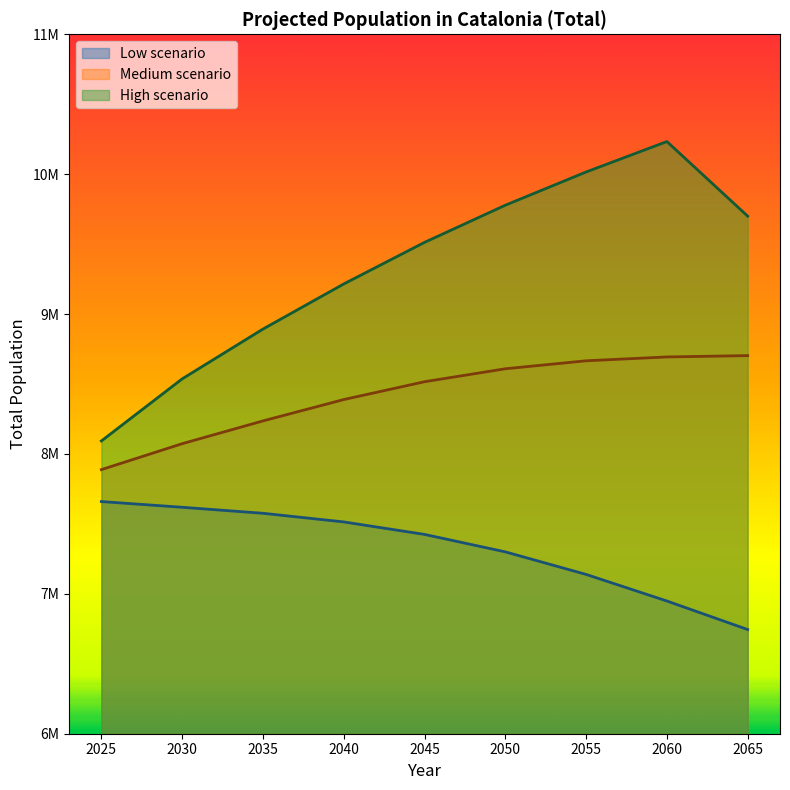

Which series has the largest range (max minus min)?

High scenario